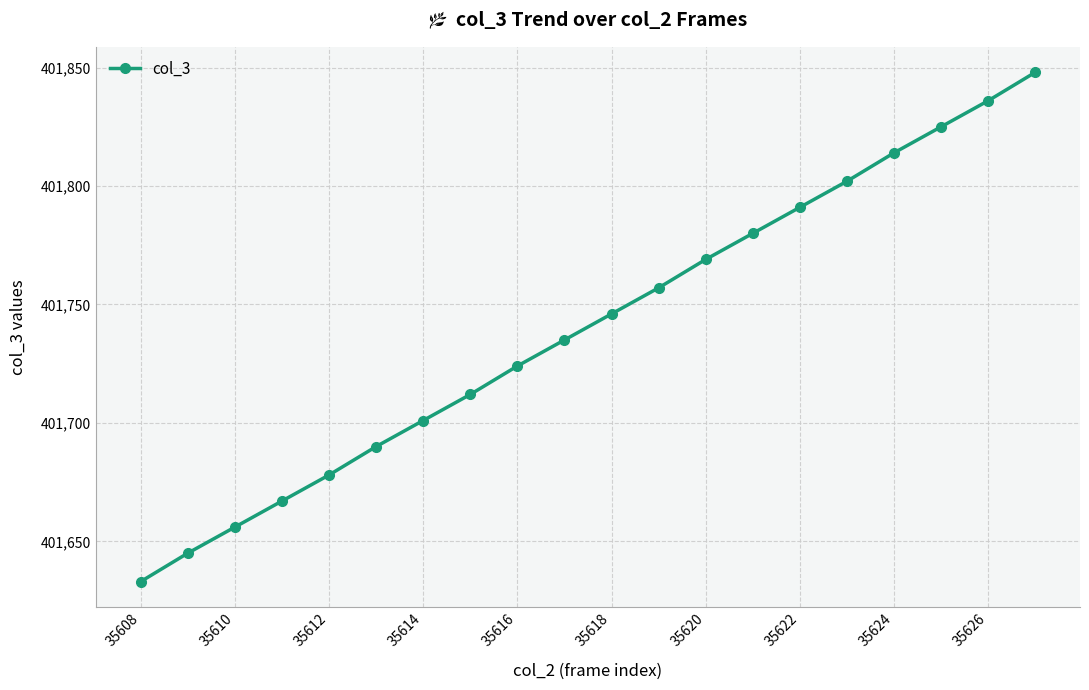

Reading right to left, transcribe all the data shown in this chart.

401848	401836	401825	401814	401802	401791	401780	401769	401757	401746	401735	401724	401712	401701	401690	401678	401667	401656	401645	401633